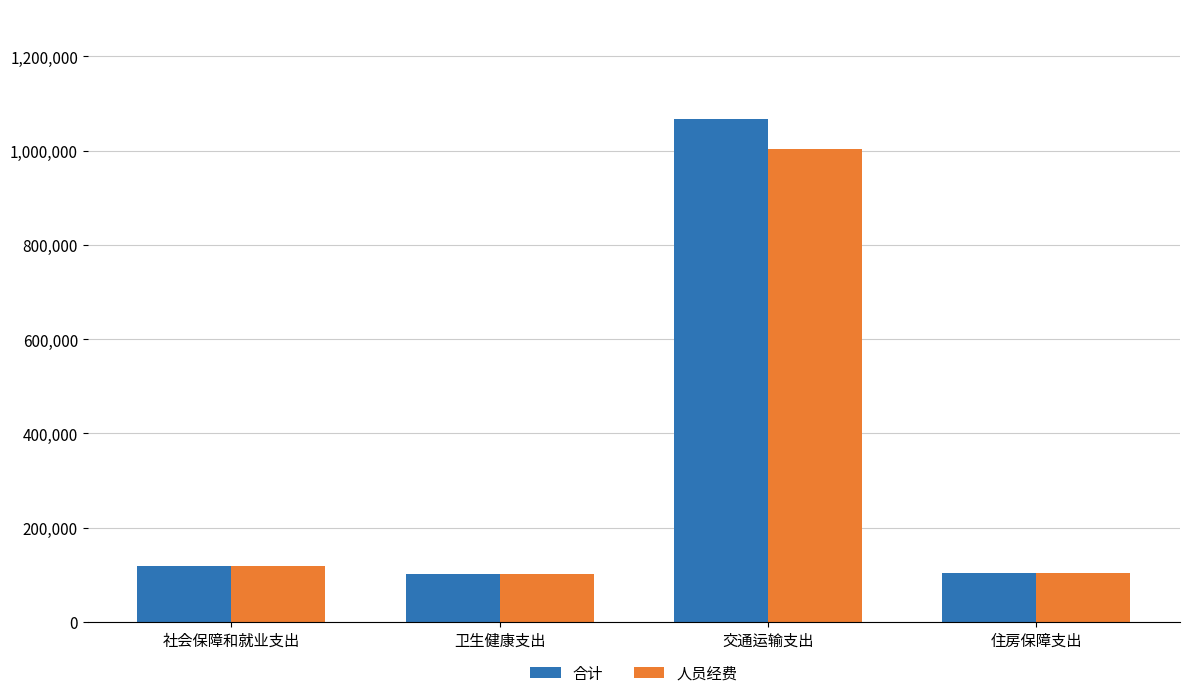

Which series has the largest range (max minus min)?

合计